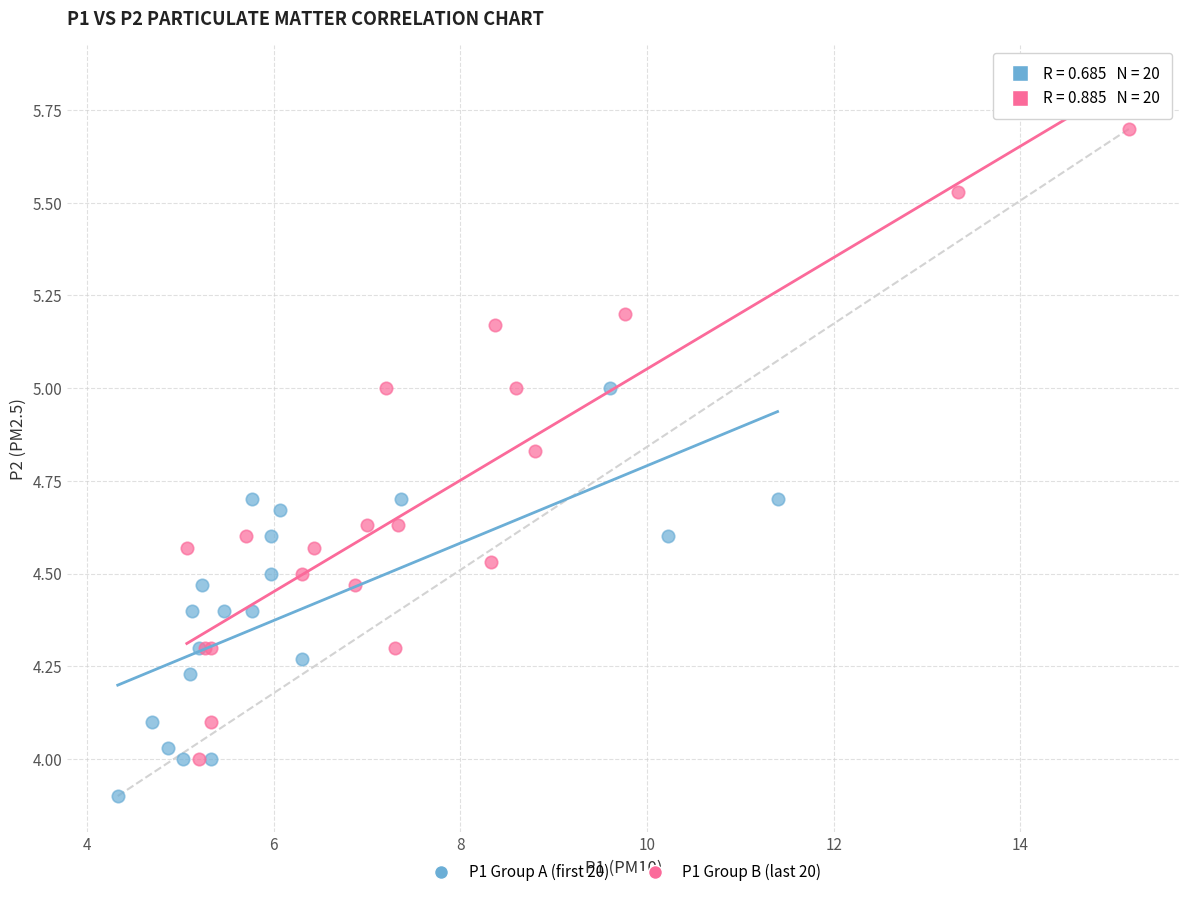

Which series reaches the maximum Y coordinate?

P1 Group B (last 20)